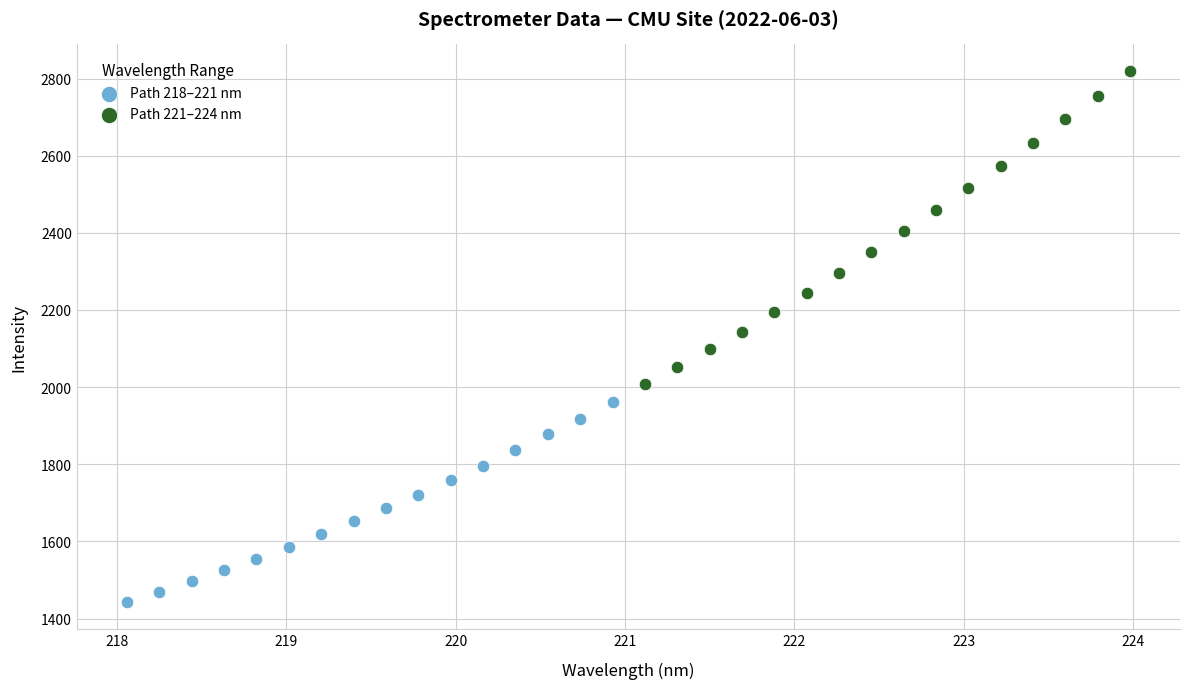

Which series contains the highest Y value?

Path 221–224 nm